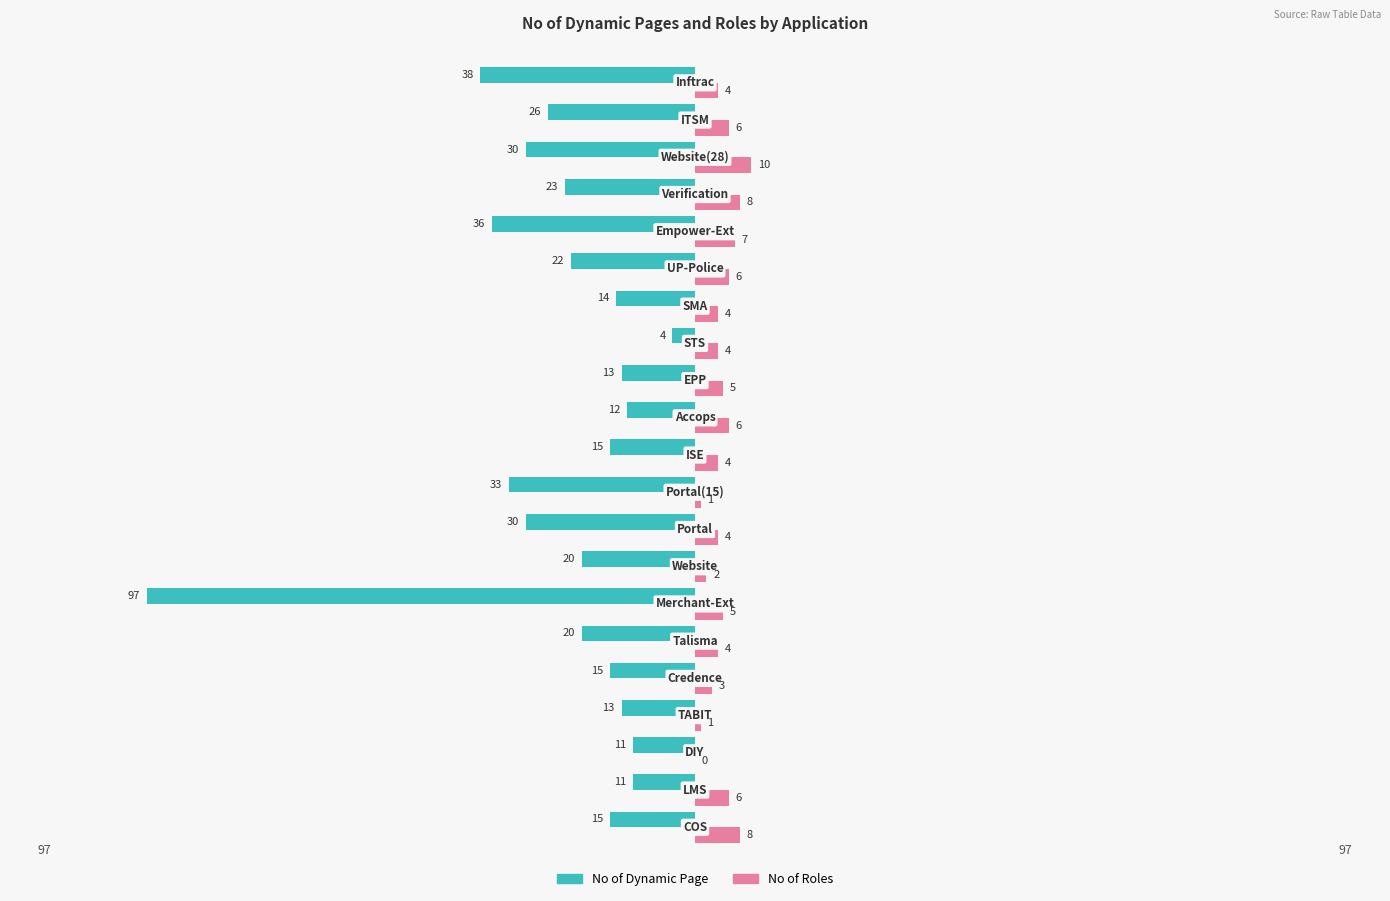

How many series are shown in this chart?

2